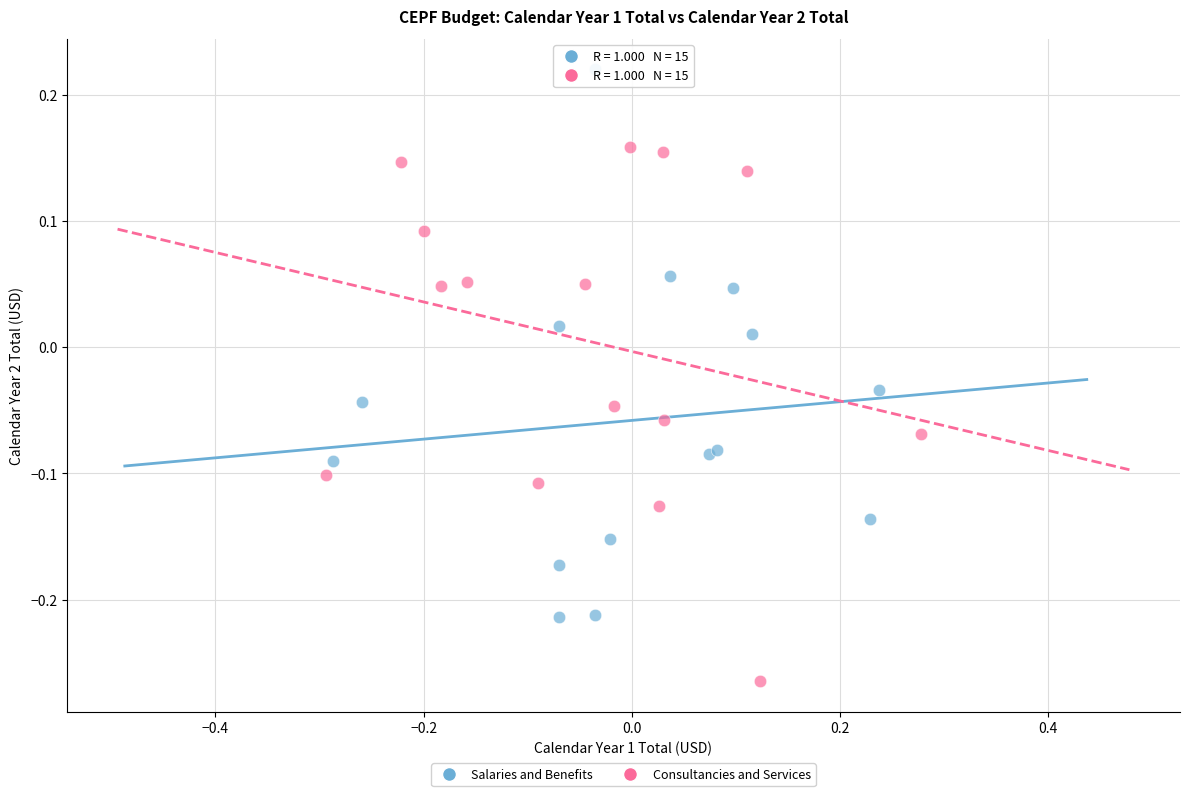

Which series reaches the minimum Y coordinate?

Consultancies and Services